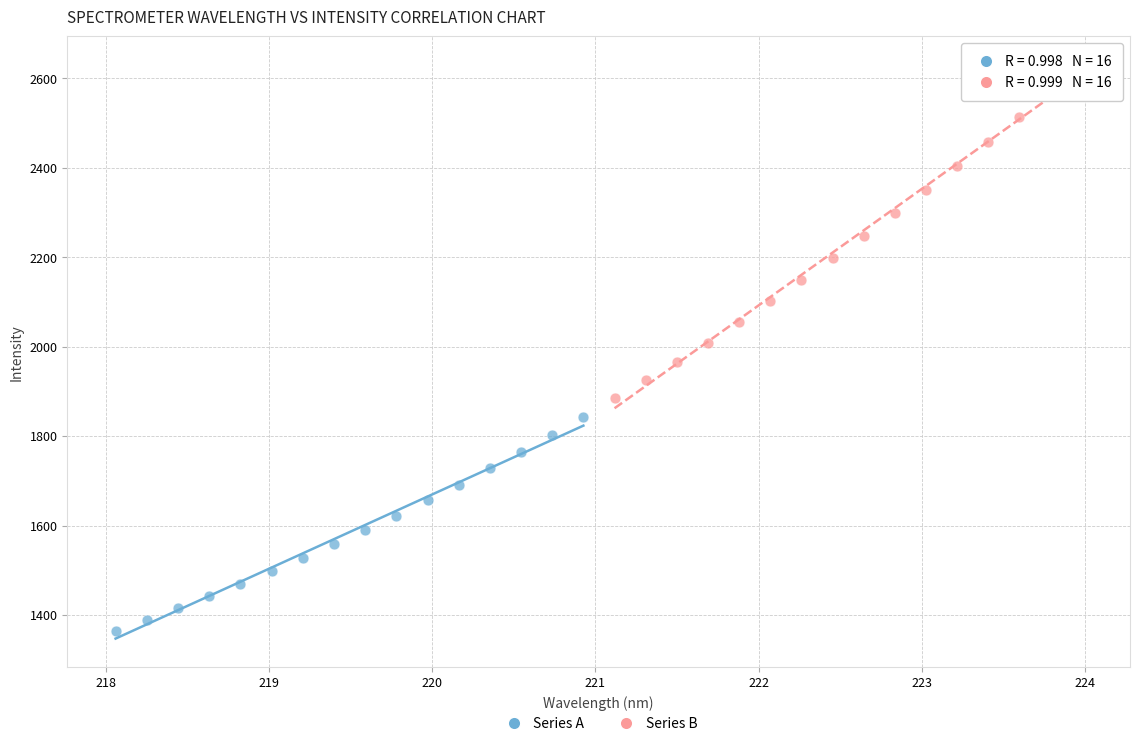

Which series reaches the maximum Y coordinate?

Series B